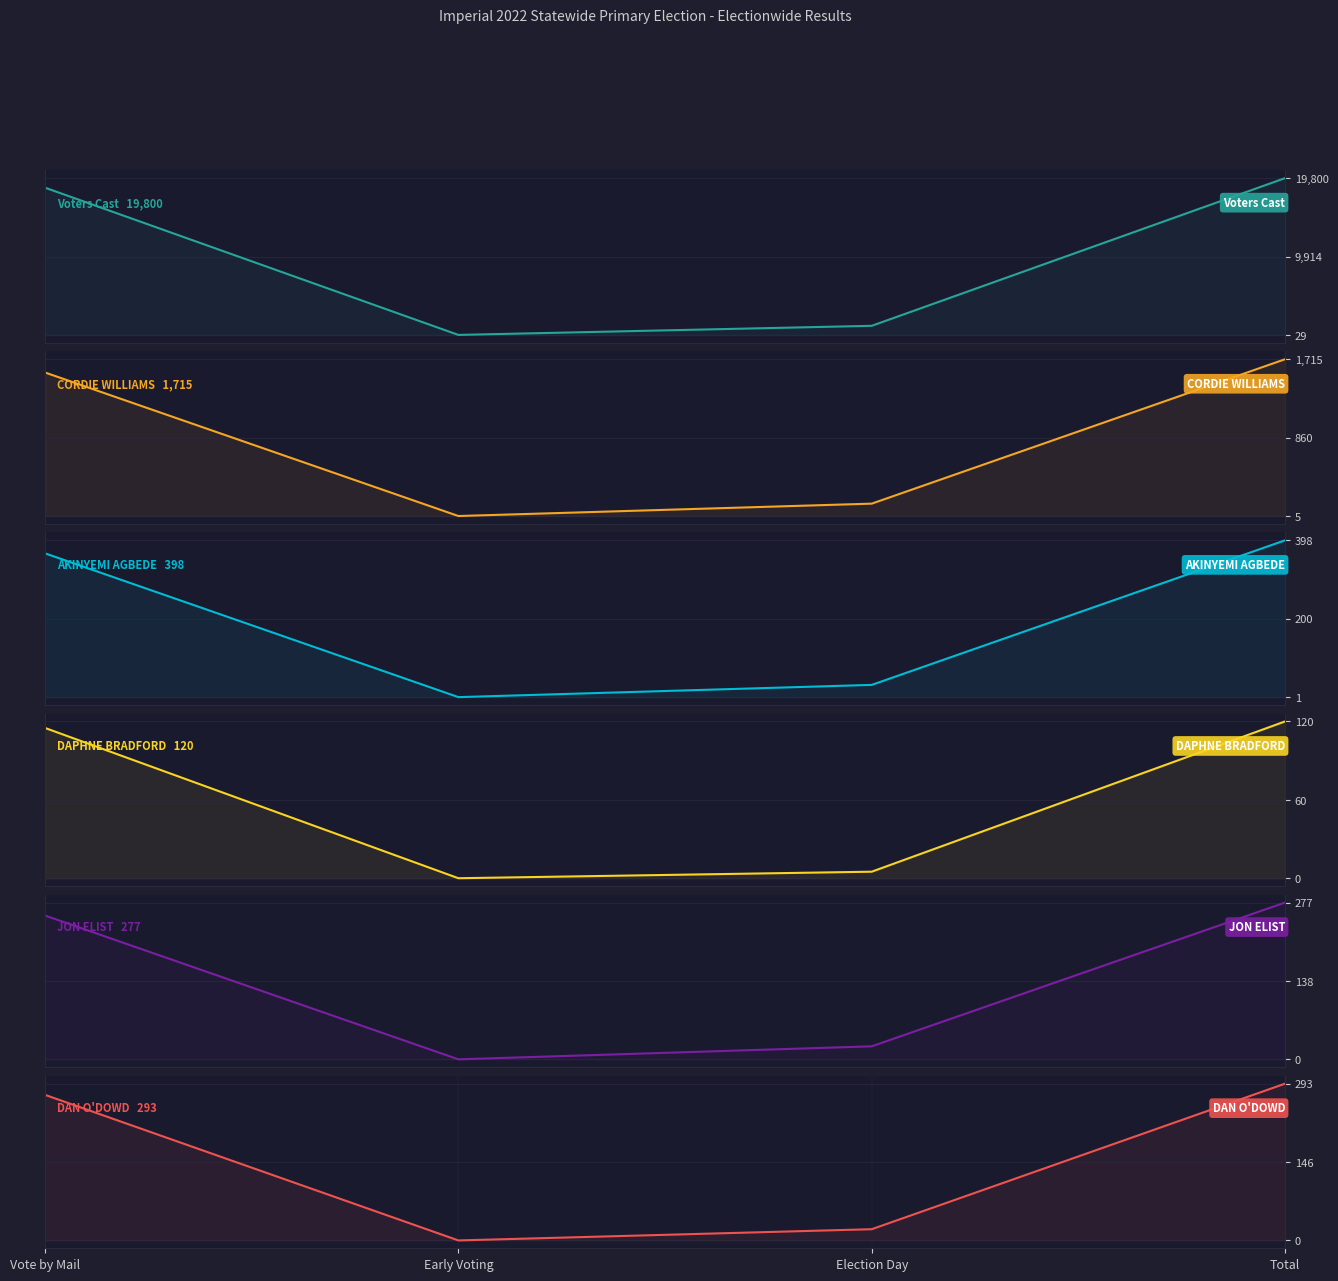

True or false: DAN O'DOWD has a value of 293 at Total.

True